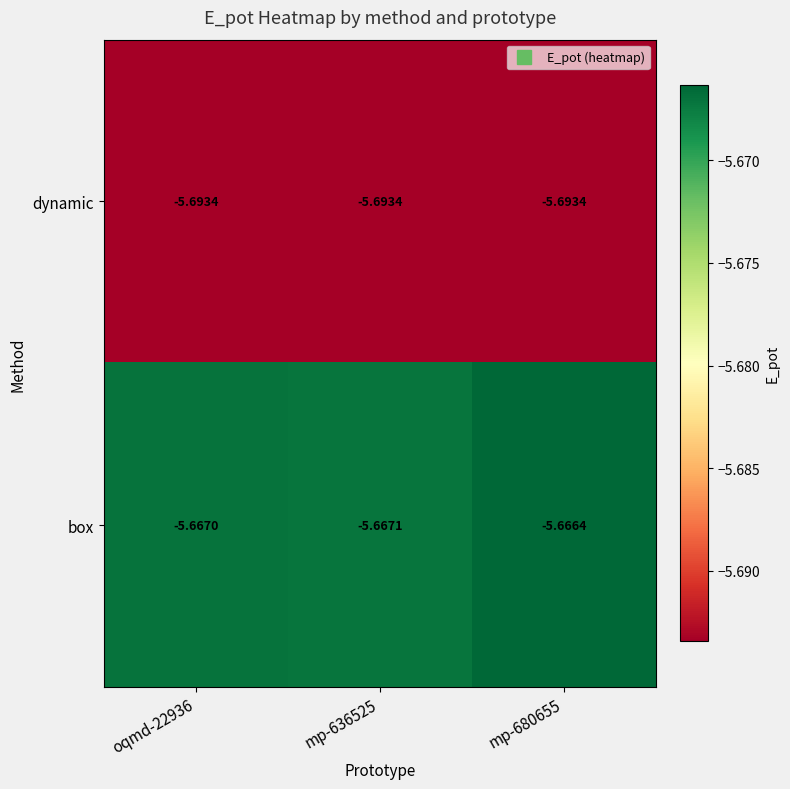

Which series changed the most between oqmd-22936 and mp-636525?

box